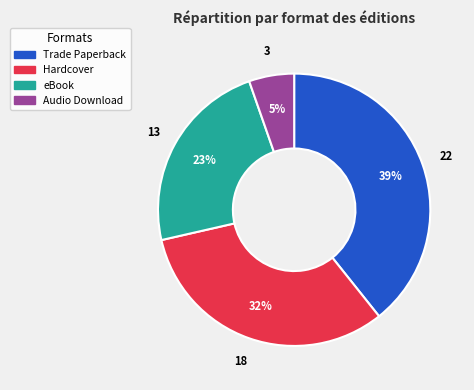

The Hardcover slice represents 32% of the pie. True or false?

True